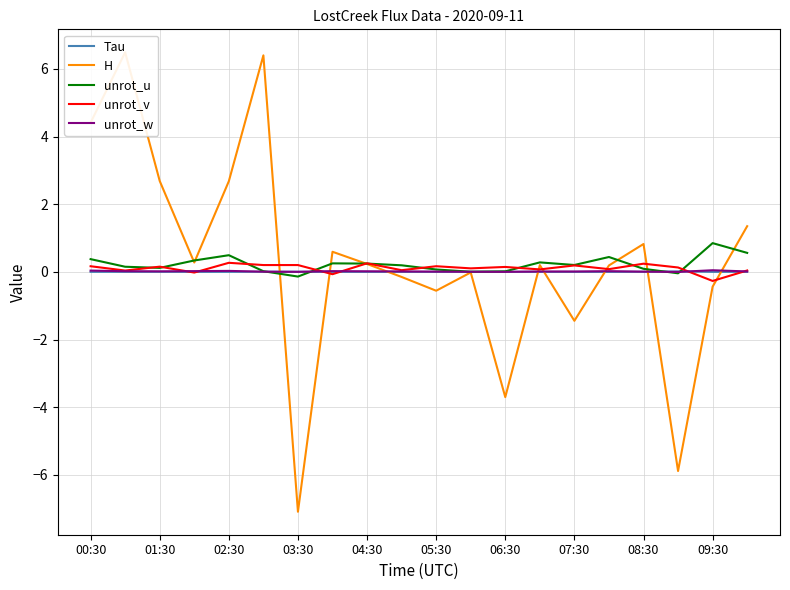

True or false: unrot_u has more than 0 points higher than both neighbors.

True